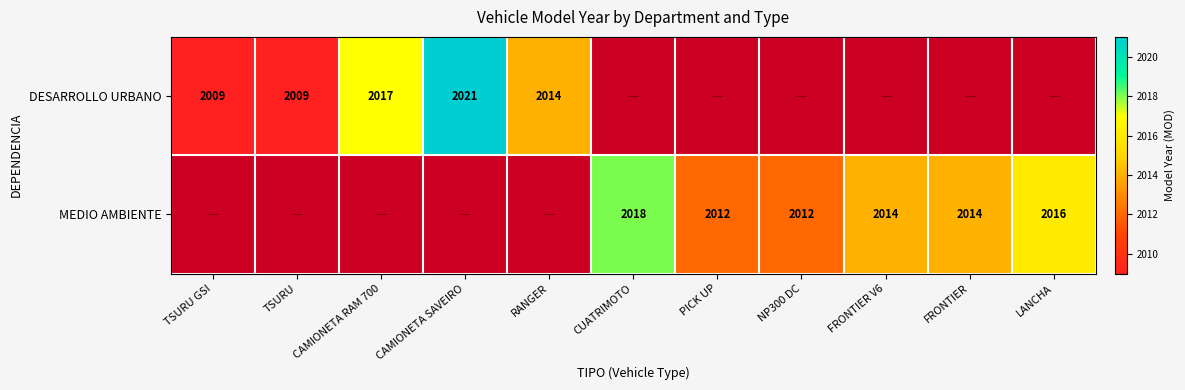

Is the value of MEDIO AMBIENTE at FRONTIER greater than the value of DESARROLLO URBANO at TSURU?

Yes